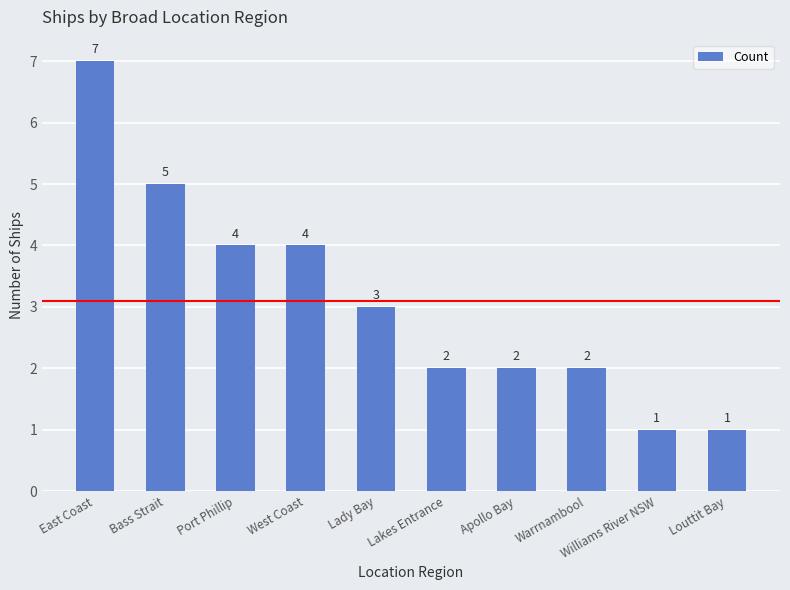

What is the difference between the maximum and second lowest values?

6